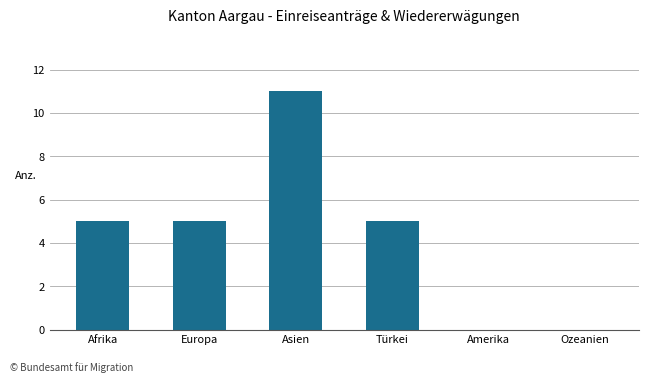

What is the greatest value displayed?

11